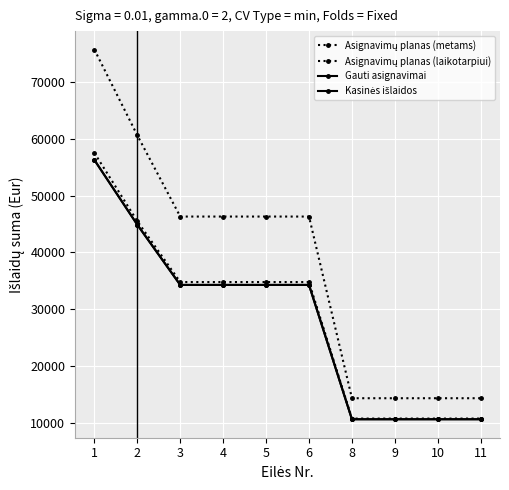

How many data points in Gauti asignavimai are less than 34255?

4